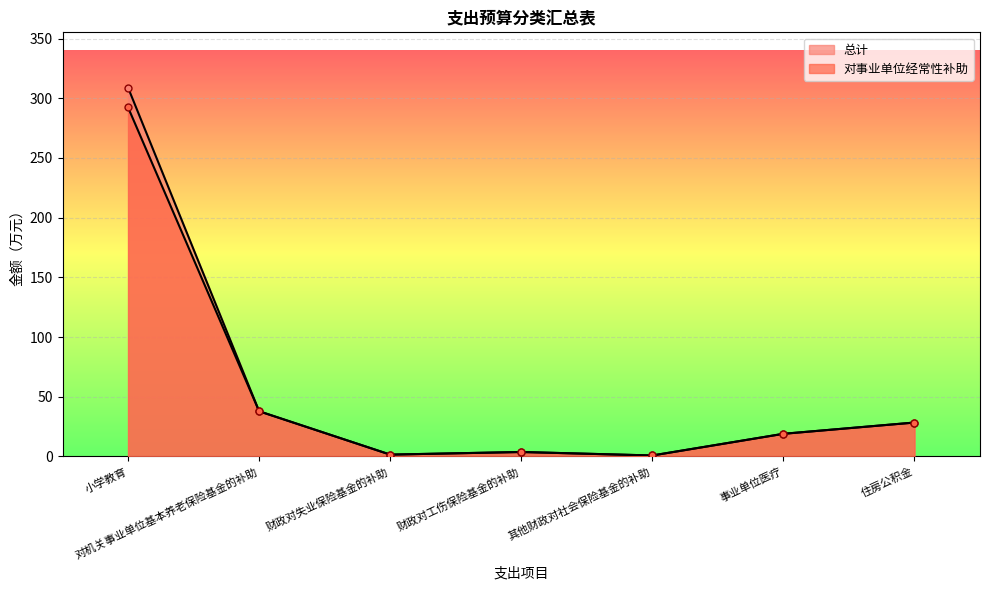

Which series has the largest total across all categories?

总计